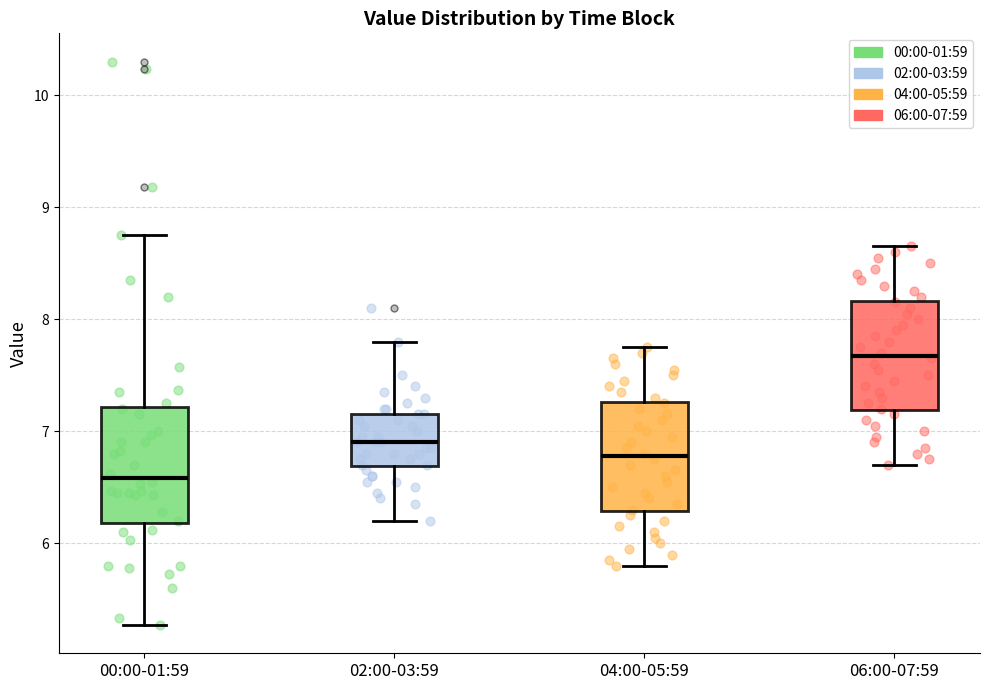

Where is the lower edge of the box for 02:00-03:59 on the y-axis? The values are not printed on the chart, so give them approximately, as read against the axis.

6.7